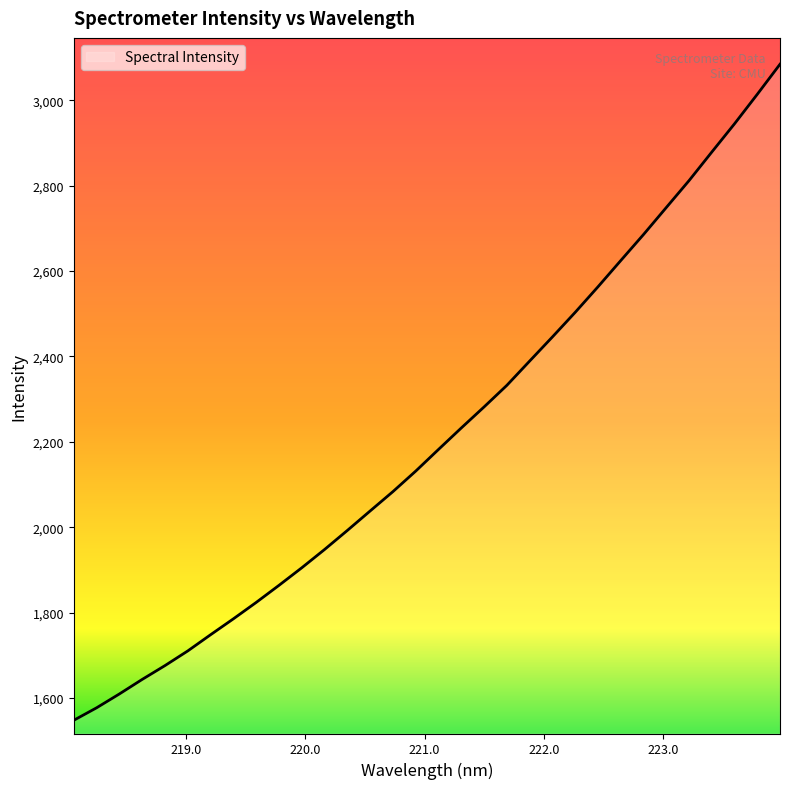

What is the greatest value displayed?

3084.3